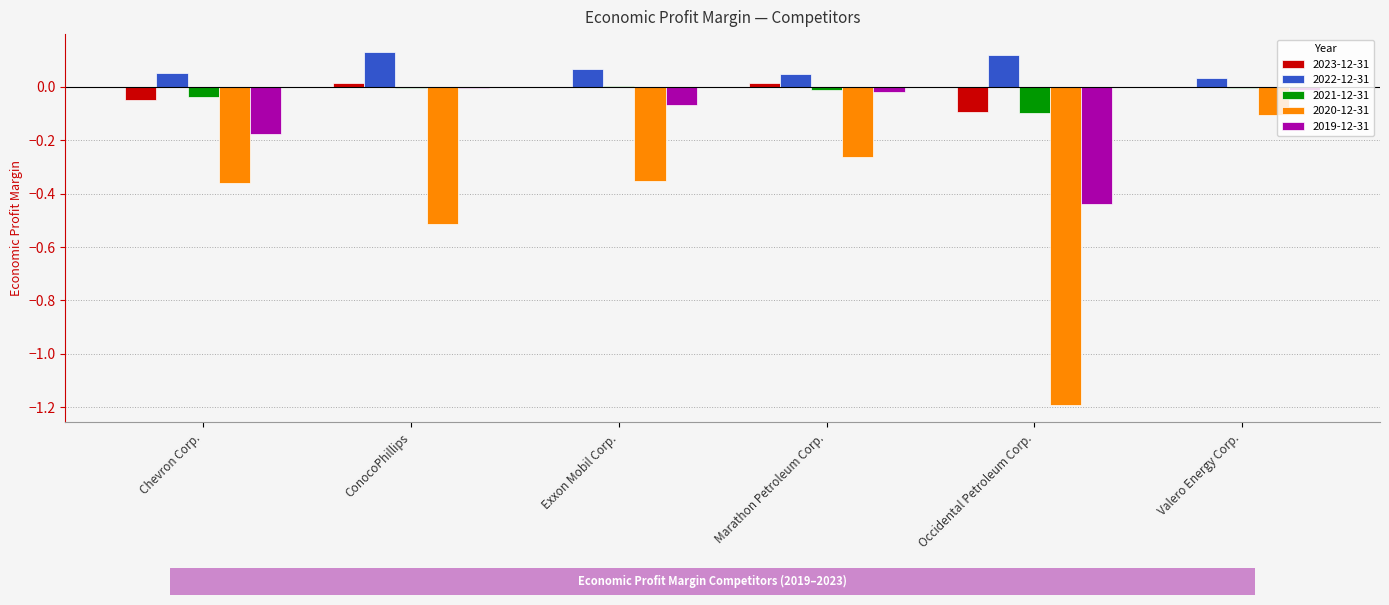

What is the total value across all series at Chevron Corp.?

-0.6